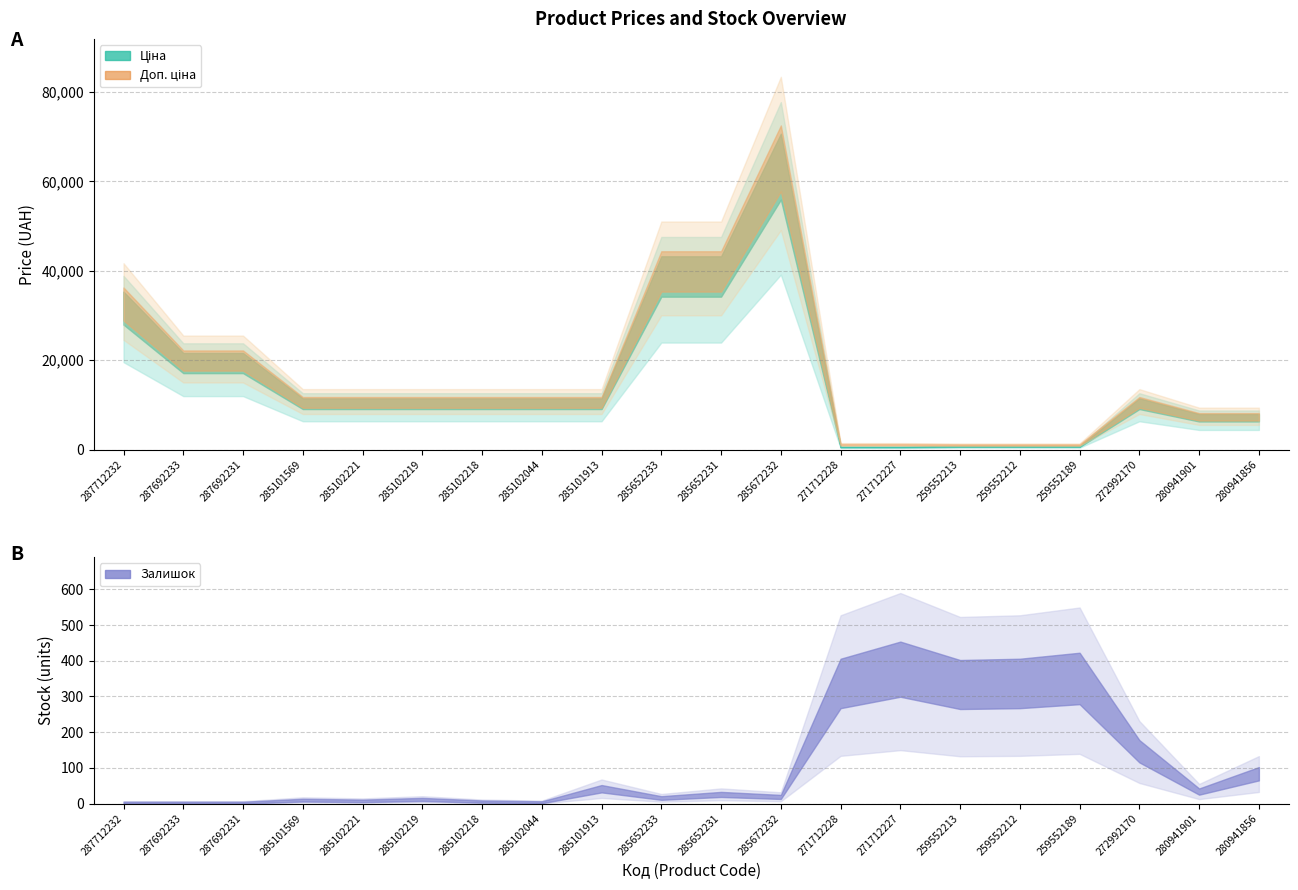

Reading left to right, list all the values displayed in this chart.

Ціна: 30717.1	18796.8	18796.8	9975.0	9975.0	9975.0	9975.0	9975.0	9975.0	37593.6	37593.6	61434.3	589.9	589.9	693.7	693.7	693.7	9975.0	6925.7	6925.7
Доп. ціна: 30717.1	18796.8	18796.8	9975.0	9975.0	9975.0	9975.0	9975.0	9975.0	37593.6	37593.6	61434.3	1081.7	1081.7	1024.6	1024.6	1024.6	9975.0	6925.7	6925.7
Залишок: 0.0	0.0	0.0	7.0	5.0	9.0	3.0	1.0	39.0	13.0	23.0	16.0	334.0	374.0	331.0	334.0	348.0	144.0	31.0	81.0